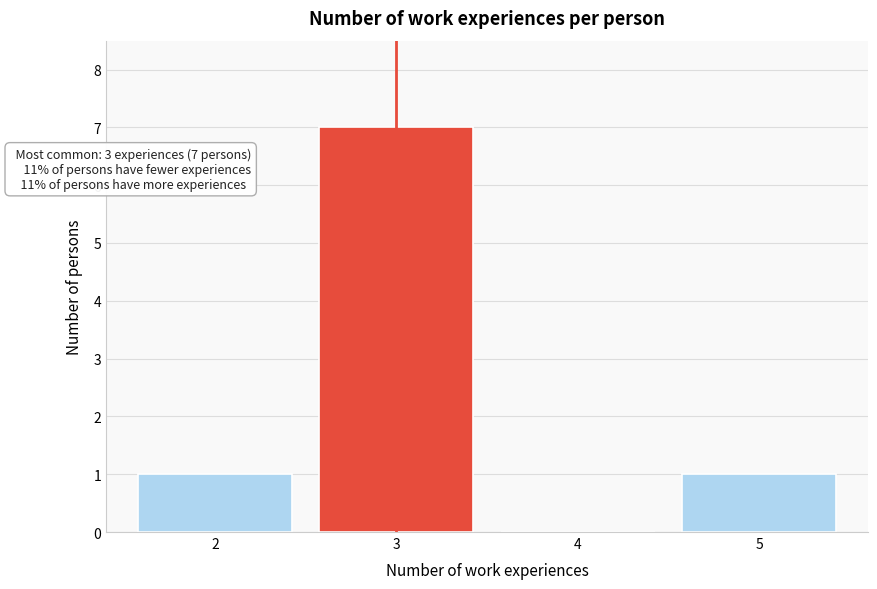

Reading left to right, what are all the values shown in this chart?

2=1	3=7	4=0	5=1